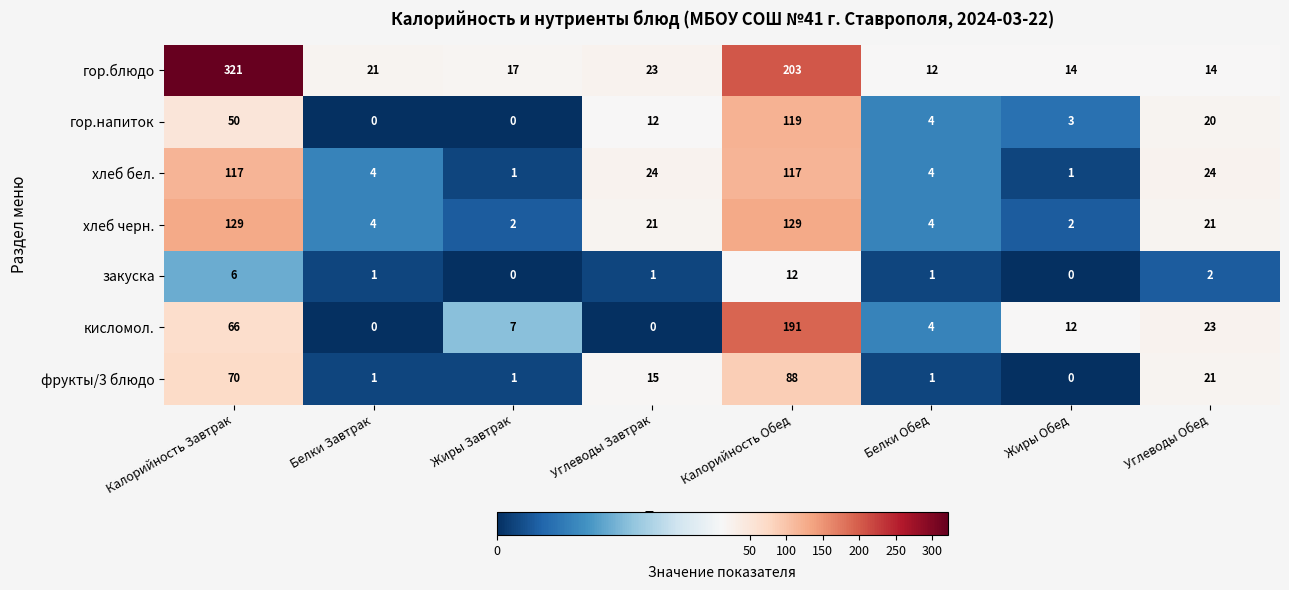

What is the difference between the фрукты/3 блюдо values at Углеводы Завтрак and Калорийность Обед?

73